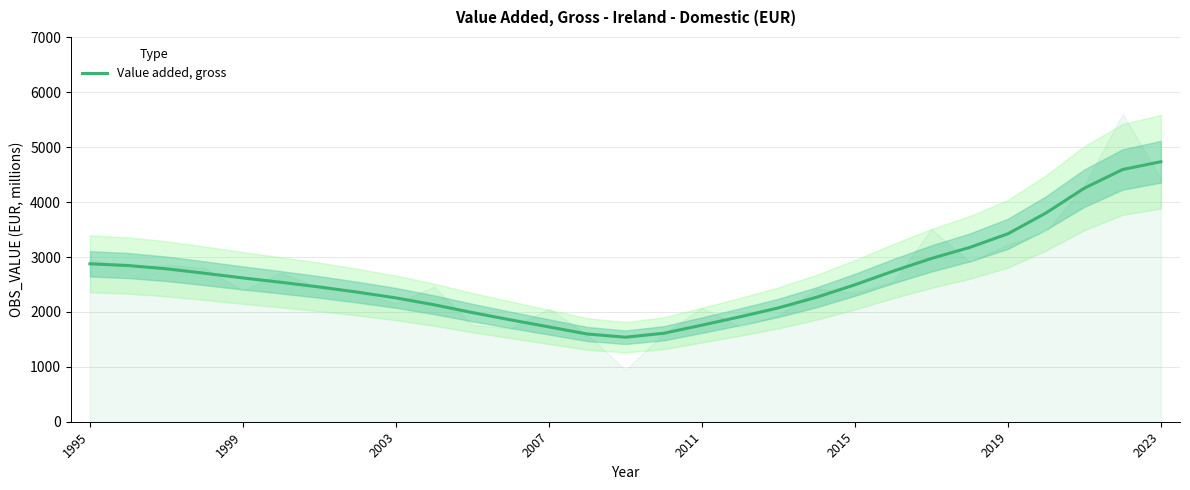

True or false: Value added, gross has a value of 4736.3 at 2023.

True